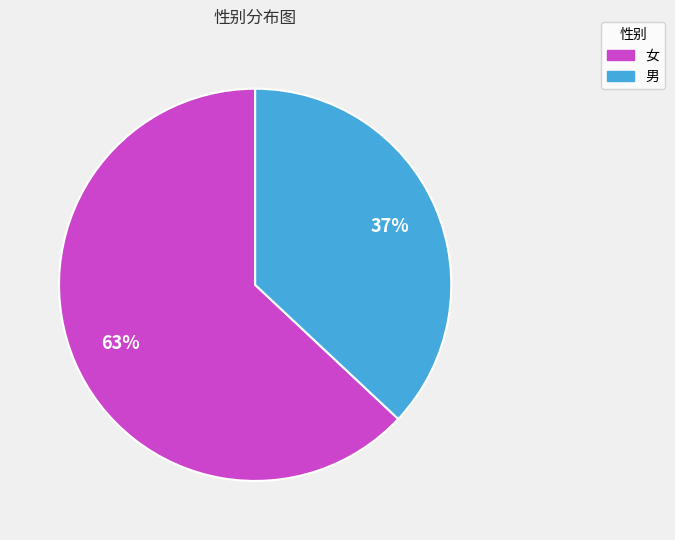

Is 男 the majority of the pie?

No